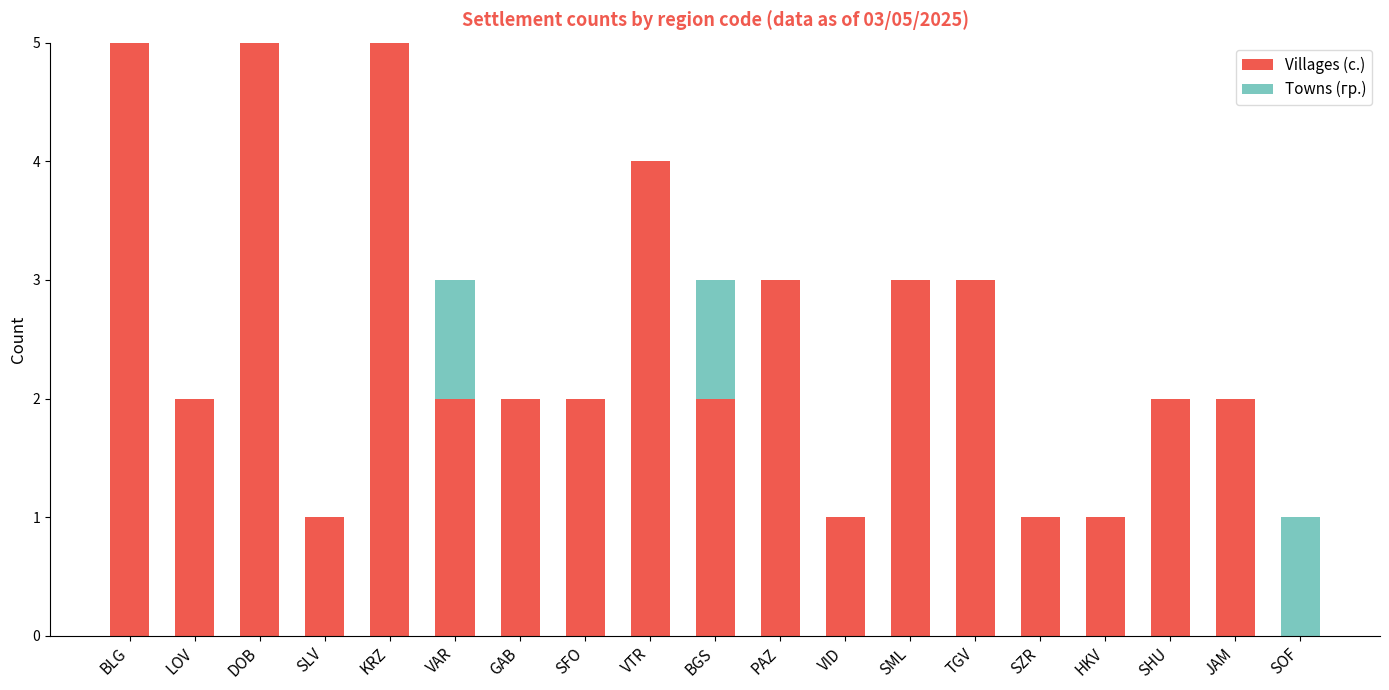

Does the chart contain stacked bars?

Yes